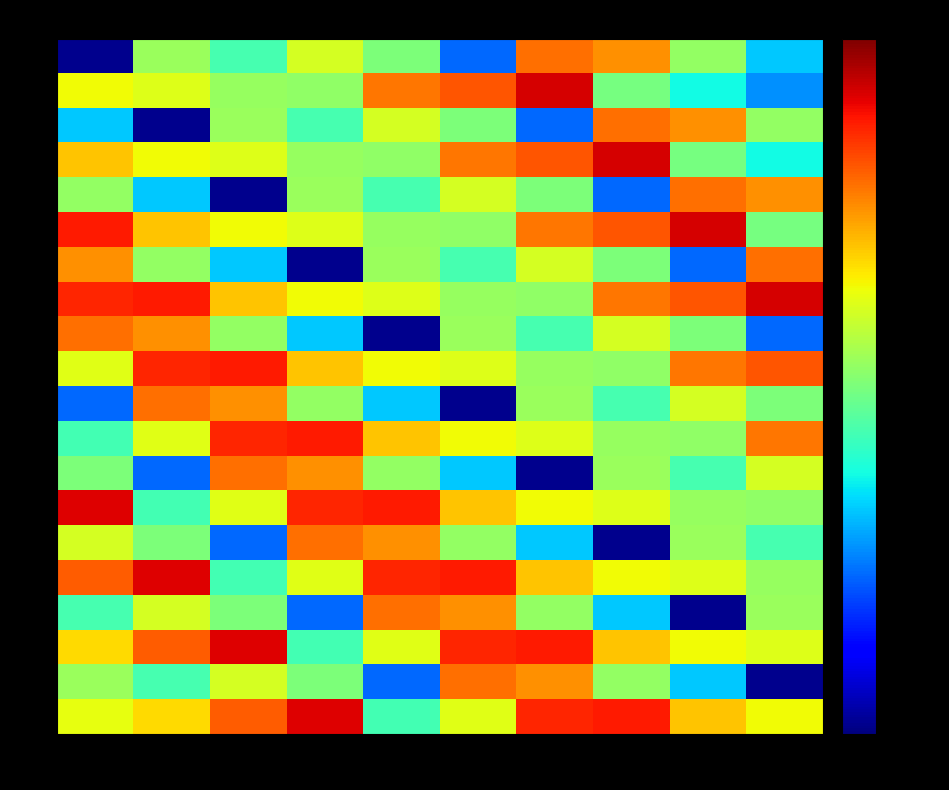

Between 18 and 0, which is larger?

18